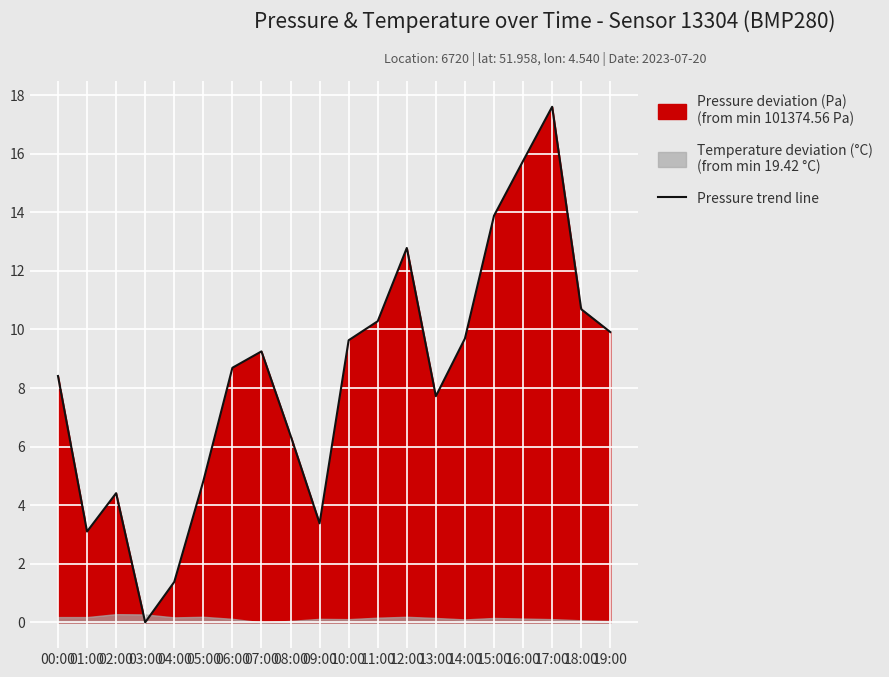

Which has a higher value, 16:00 or 14:00?

16:00